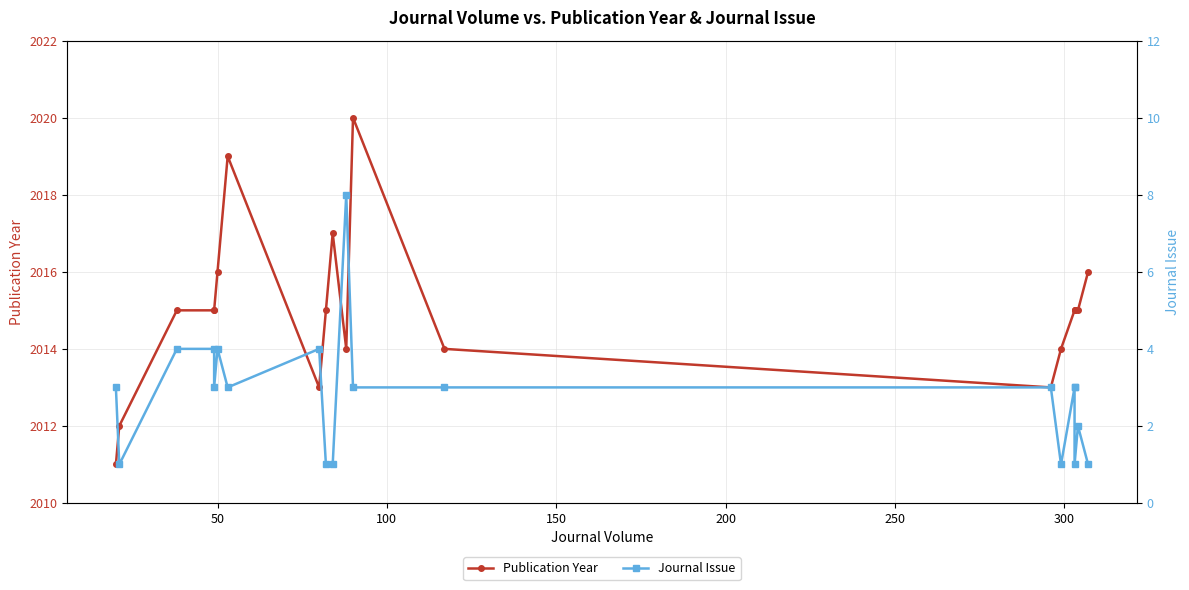

What is the lowest value of the Publication Year series?

2011